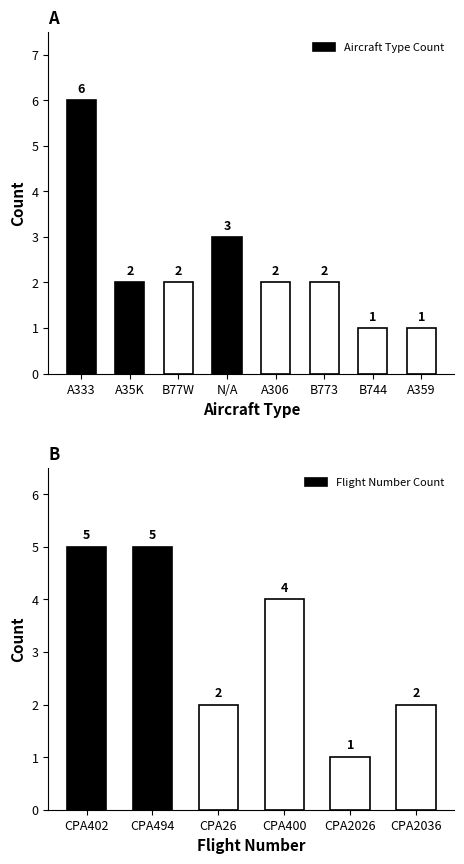

Which has a higher value, CPA400 or CPA2026?

CPA400